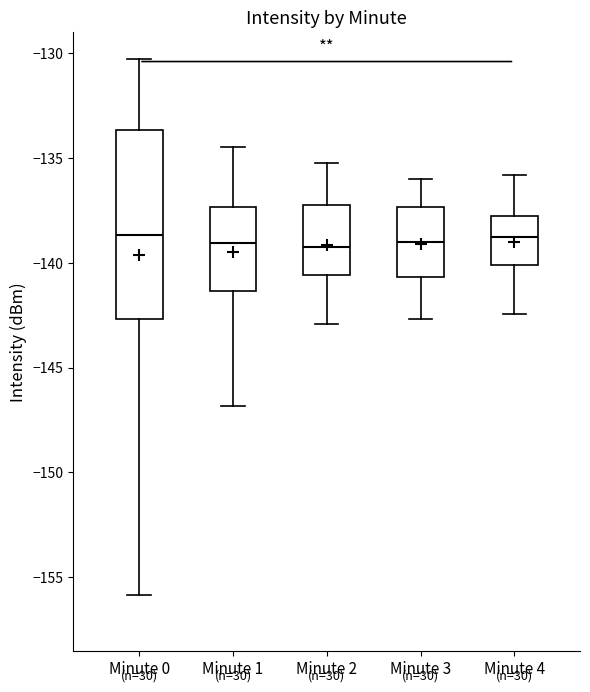

Reading left to right, read every box against the y-axis: the position of its median line, the range the box covers, and the ends of its whiskers. The values are not printed on the chart, so give them approximately, as read against the axis.

Minute 0: median -138.5, box -142.5 to -133.5, whiskers -156.0 to -130.5
Minute 1: median -139.0, box -141.5 to -137.5, whiskers -147.0 to -134.5
Minute 2: median -139.0, box -140.5 to -137.0, whiskers -143.0 to -135.0
Minute 3: median -139.0, box -140.5 to -137.5, whiskers -142.5 to -136.0
Minute 4: median -139.0, box -140.0 to -138.0, whiskers -142.5 to -136.0